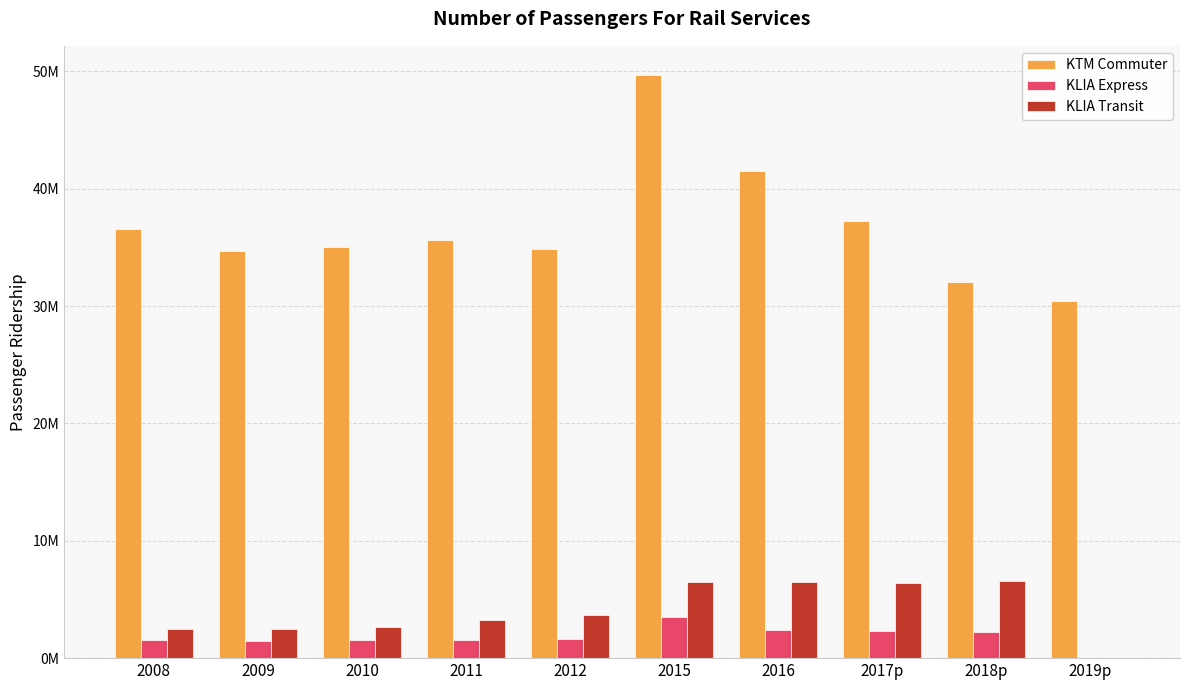

Reading right to left, extract all data points from this chart.

KTM Commuter: 2019p=30404409	2018p=32077853	2017p=37273916	2016=41468877	2015=49690046	2012=34847254	2011=35598901	2010=34995423	2009=34682719	2008=36537338
KLIA Express: 2019p=0	2018p=2195353	2017p=2275650	2016=2419883	2015=3470710	2012=1649410	2011=1581476	2010=1507519	2009=1419827	2008=1578706
KLIA Transit: 2019p=0	2018p=6540177	2017p=6443667	2016=6485272	2015=6496617	2012=3699340	2011=3236795	2010=2626121	2009=2441739	2008=2508886